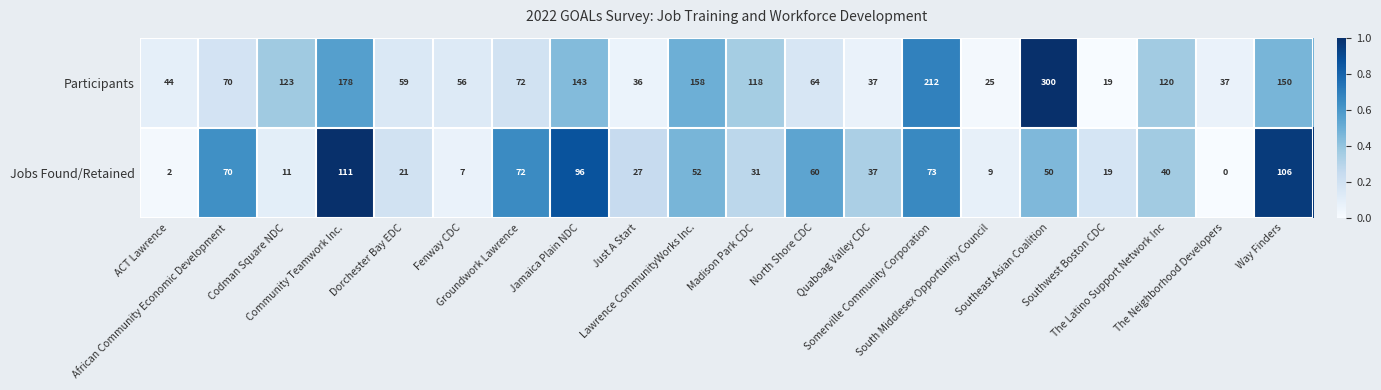

At how many categories does at least one series exceed 53?

14